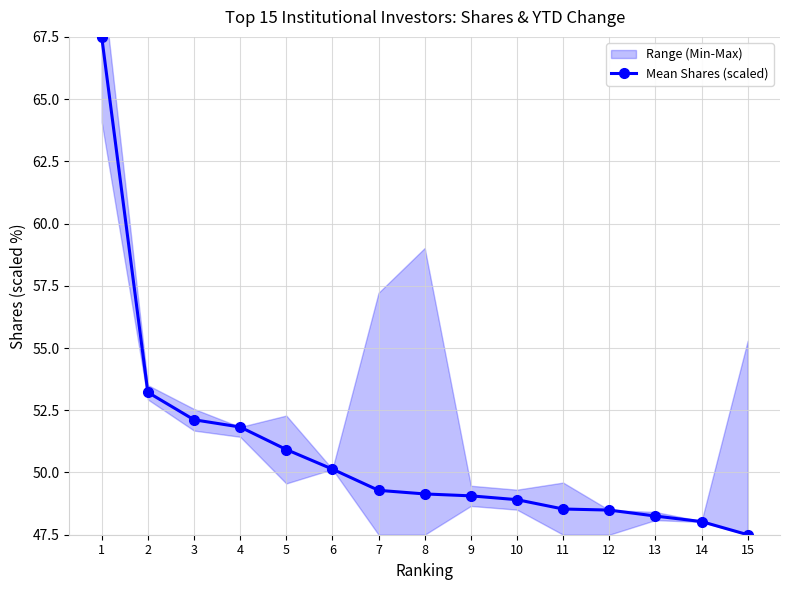

What is the difference between the maximum and minimum values?

20.0